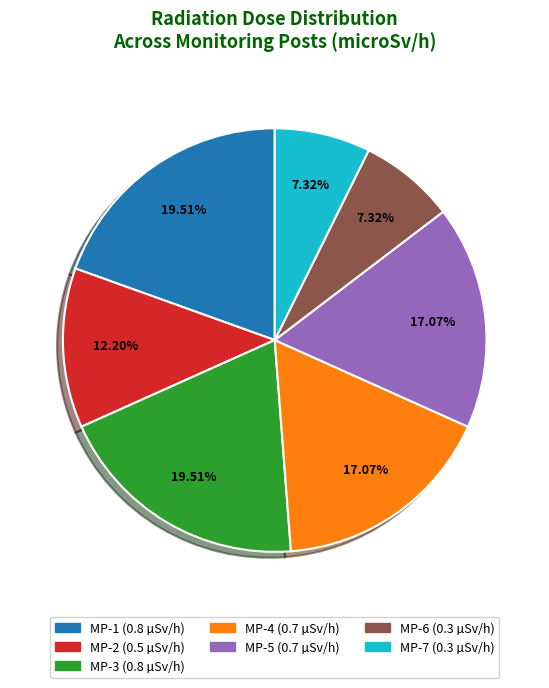

True or false: MP-3 accounts for 20% of the total.

True